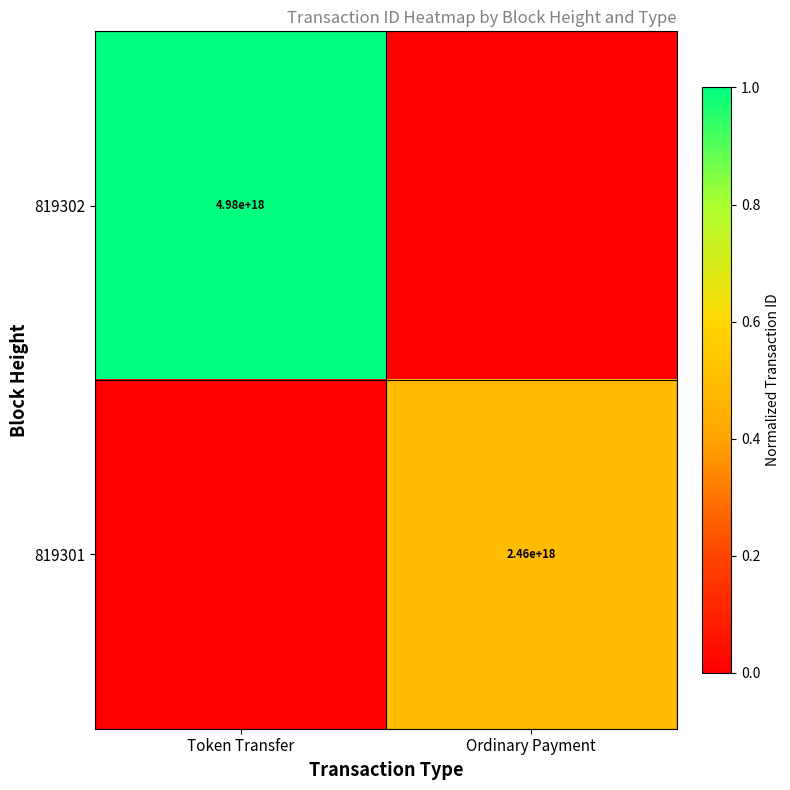

What is the total value across all series at Token Transfer?

1.0